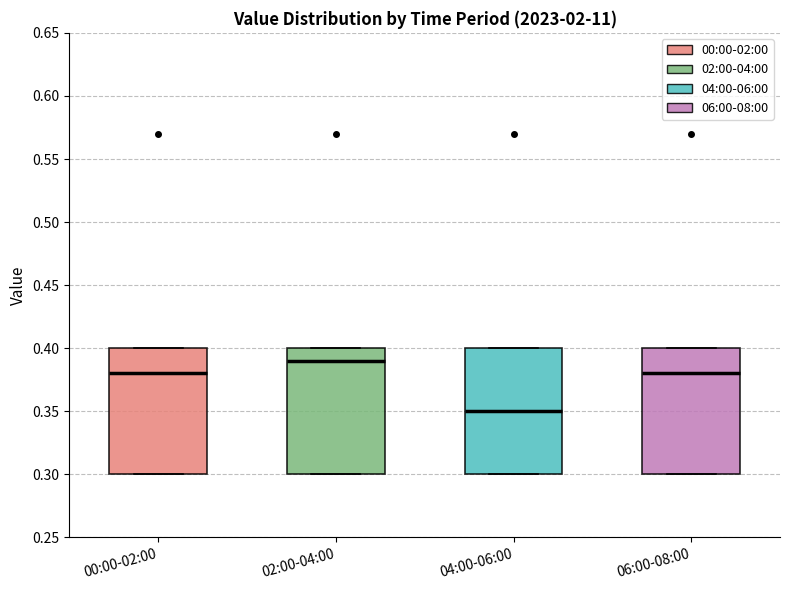

Which box's median line is the lowest?

04:00-06:00